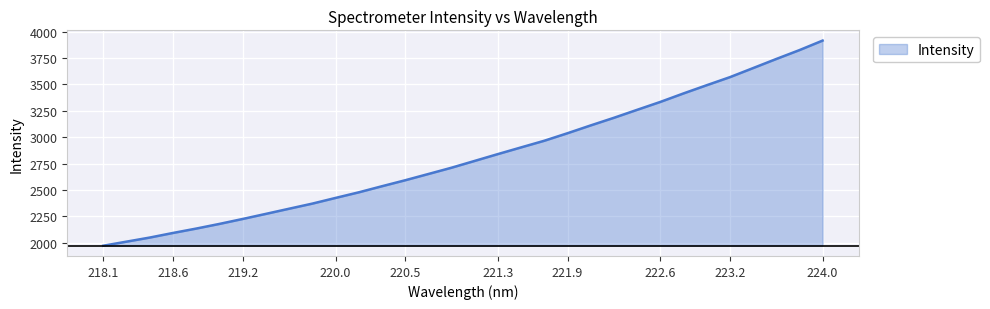

What is the minimum value shown in the chart?

1971.7